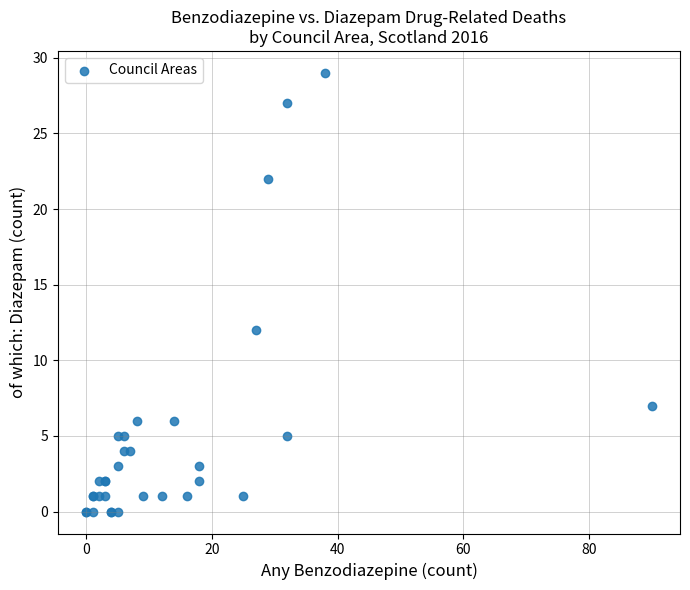

What Y value in the scatter plot is closest to 14?

12